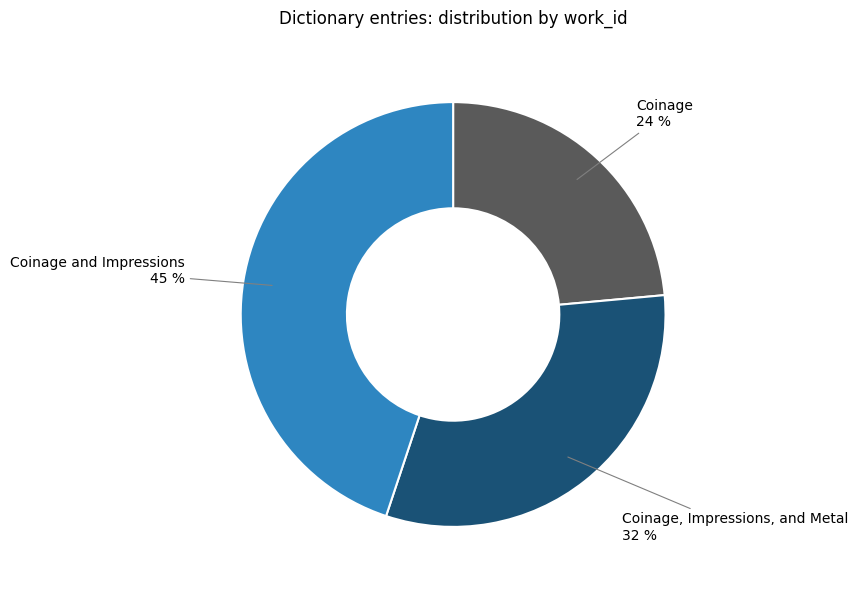

Combined, do Coinage and Impressions and Coinage, Impressions, and Metal account for over 50%?

Yes